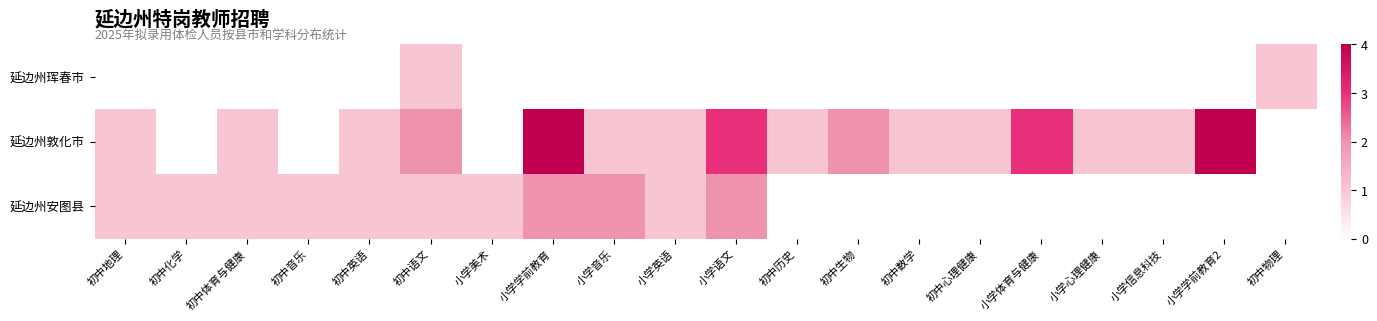

Which series has the largest total across all categories?

延边州敦化市